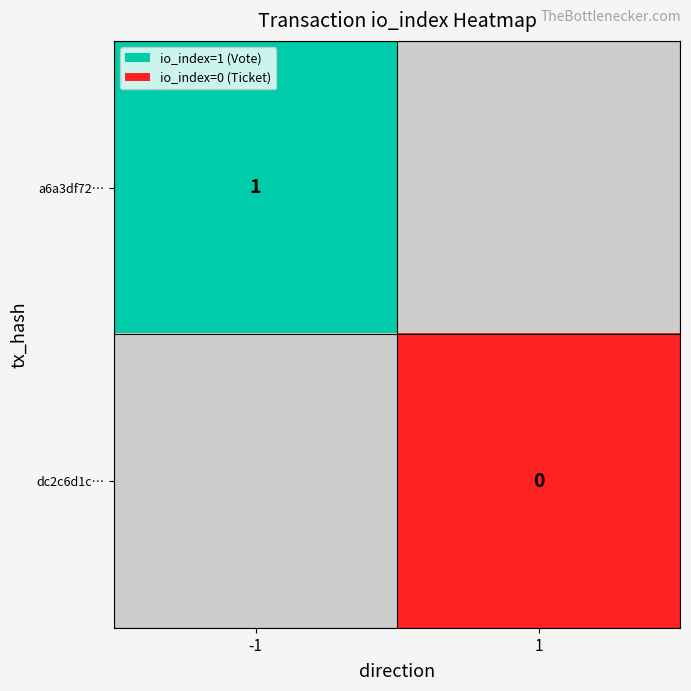

Is the value of dc2c6d1c… at 1 greater than the value of a6a3df72… at -1?

No